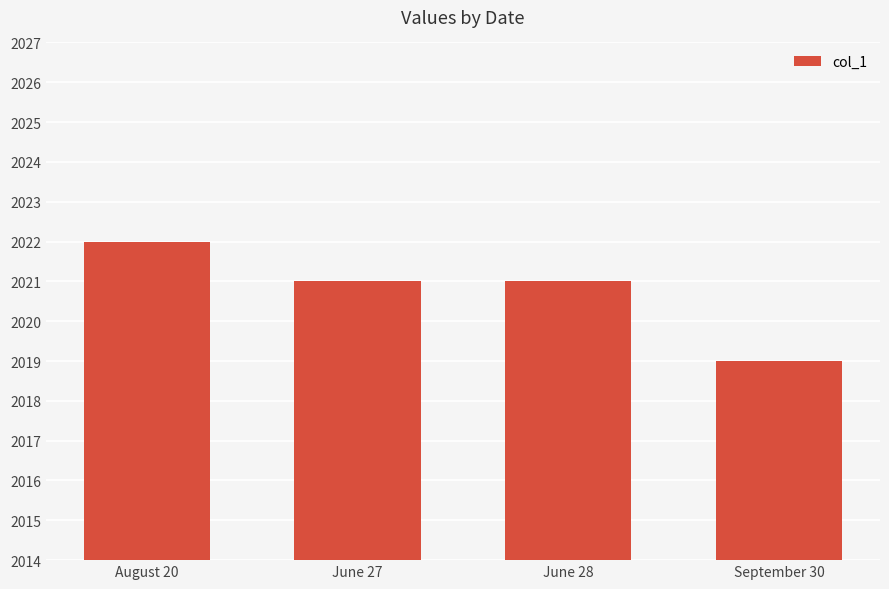

What is the maximum value shown in the chart?

2022